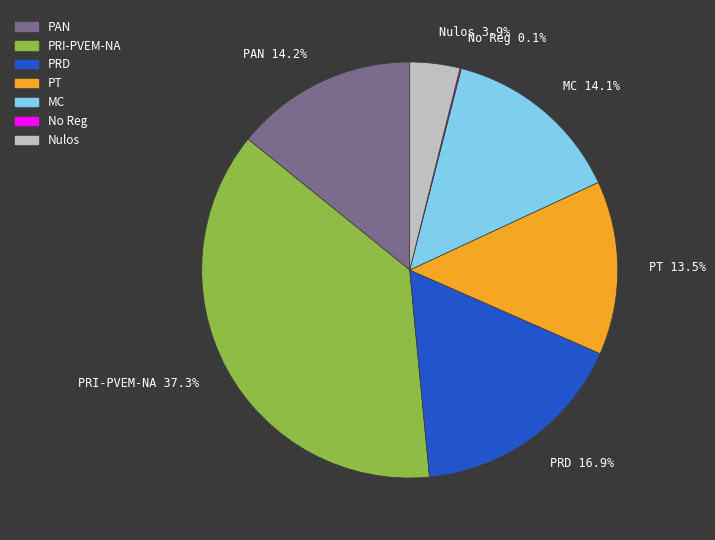

Between PRD 16.9% and Nulos 3.9%, which is larger?

PRD 16.9%